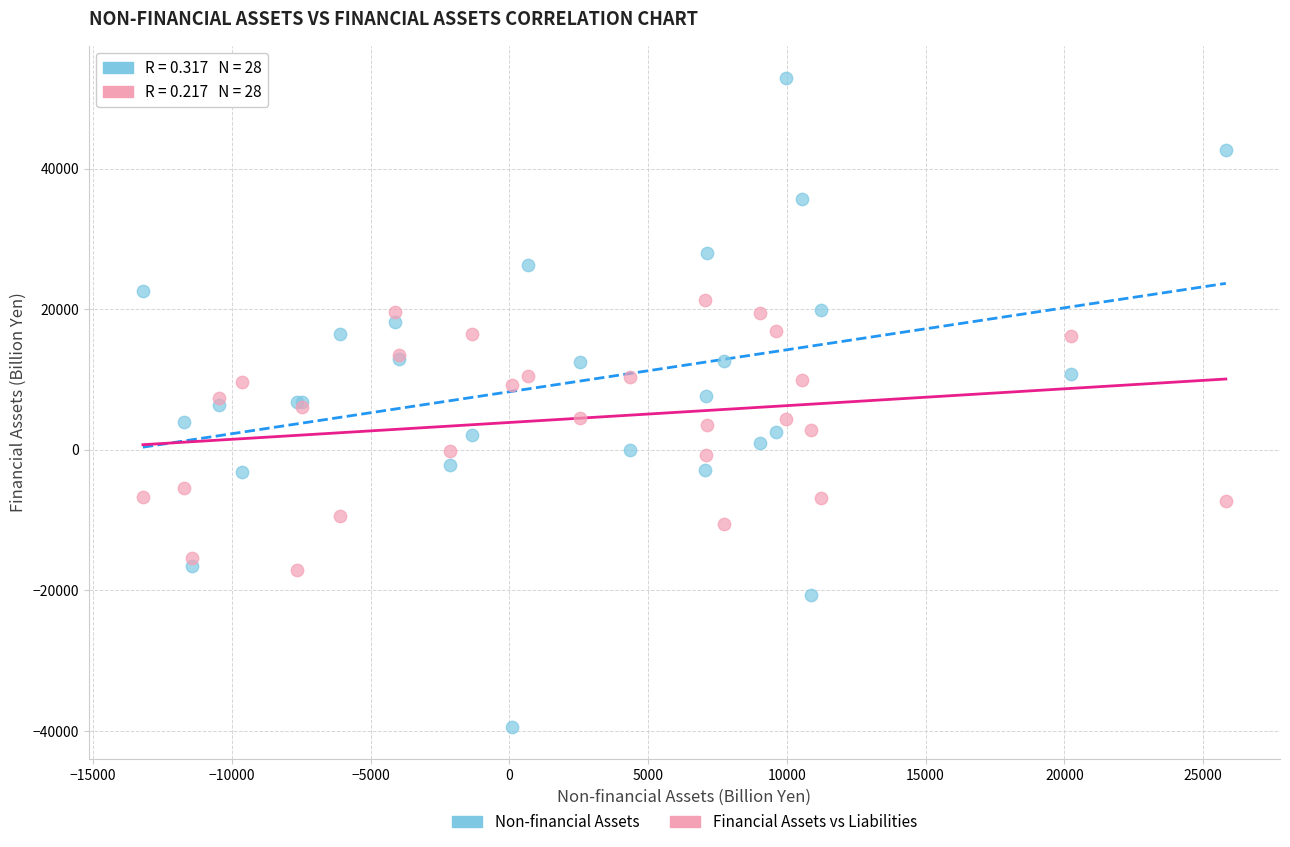

Which series contains the highest Y value?

Non-financial Assets